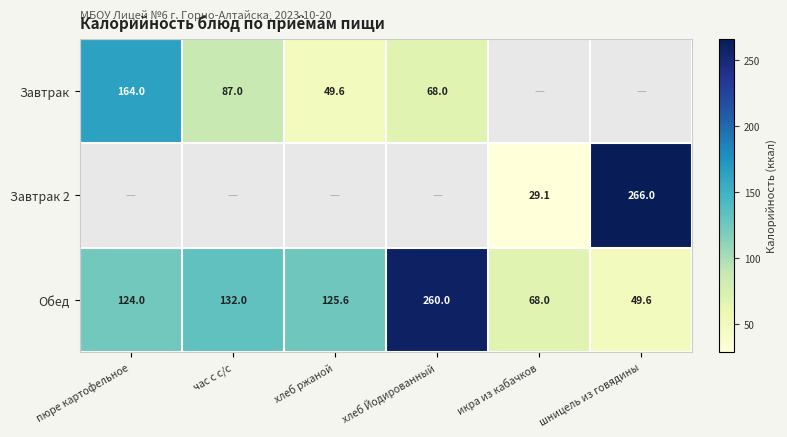

At which label does Обед reach its peak?

хлеб Йодированный